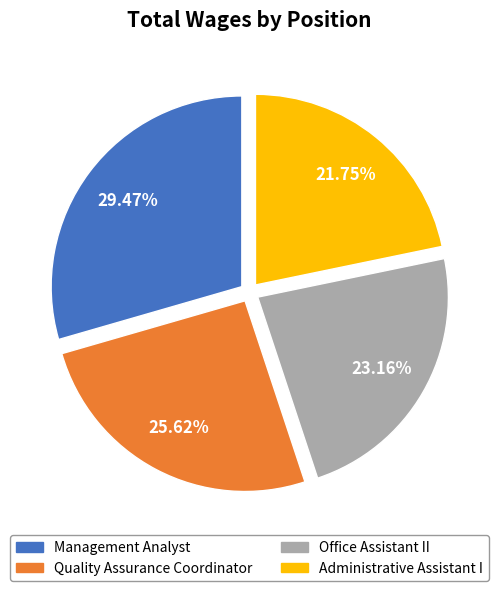

Is it true that Office Assistant II is 29% of the pie?

False